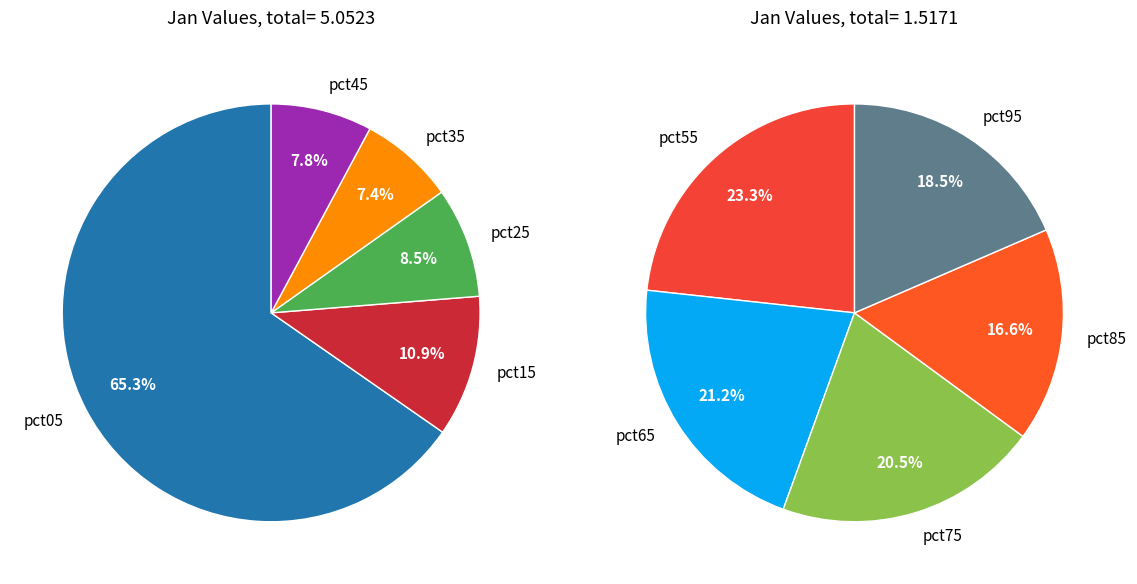

What is the smallest slice in the pie chart?

pct85